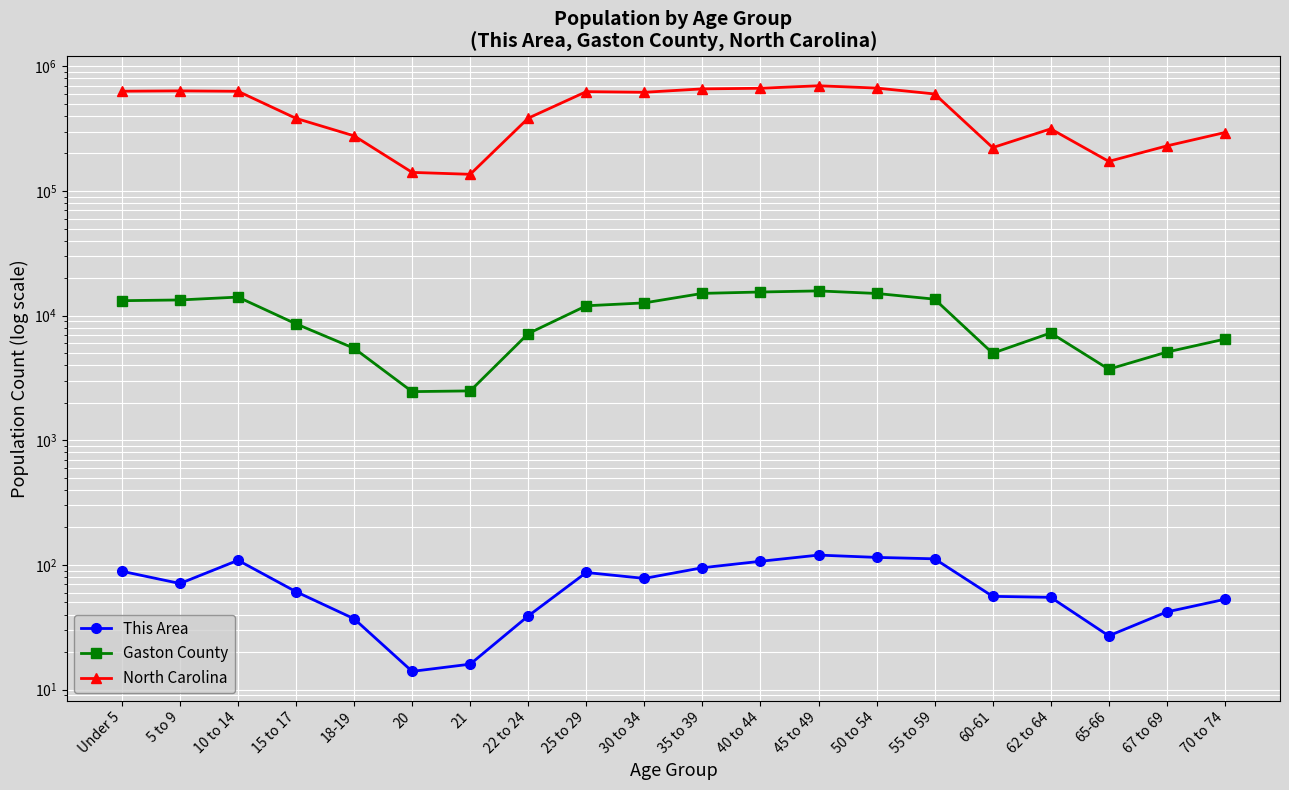

At which category does This Area reach its first local valley?

5 to 9